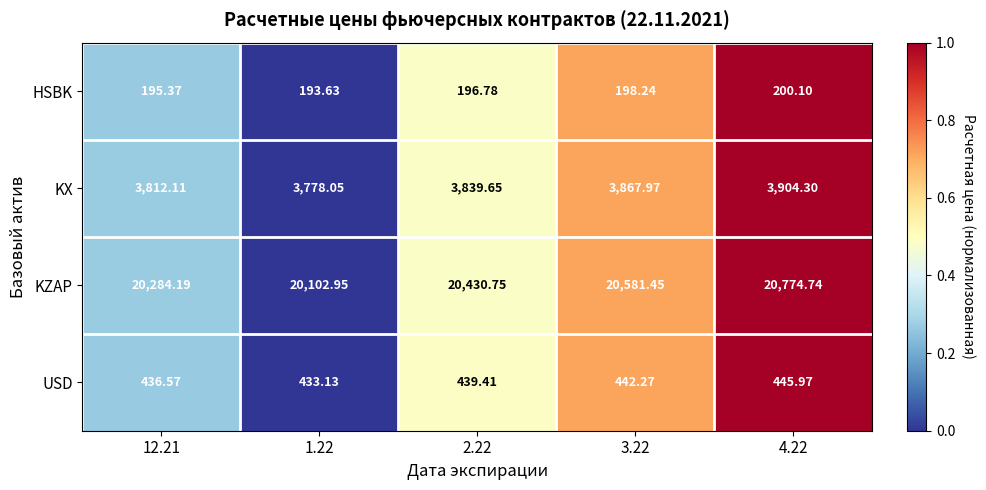

Which series has the widest spread of values?

KZAP